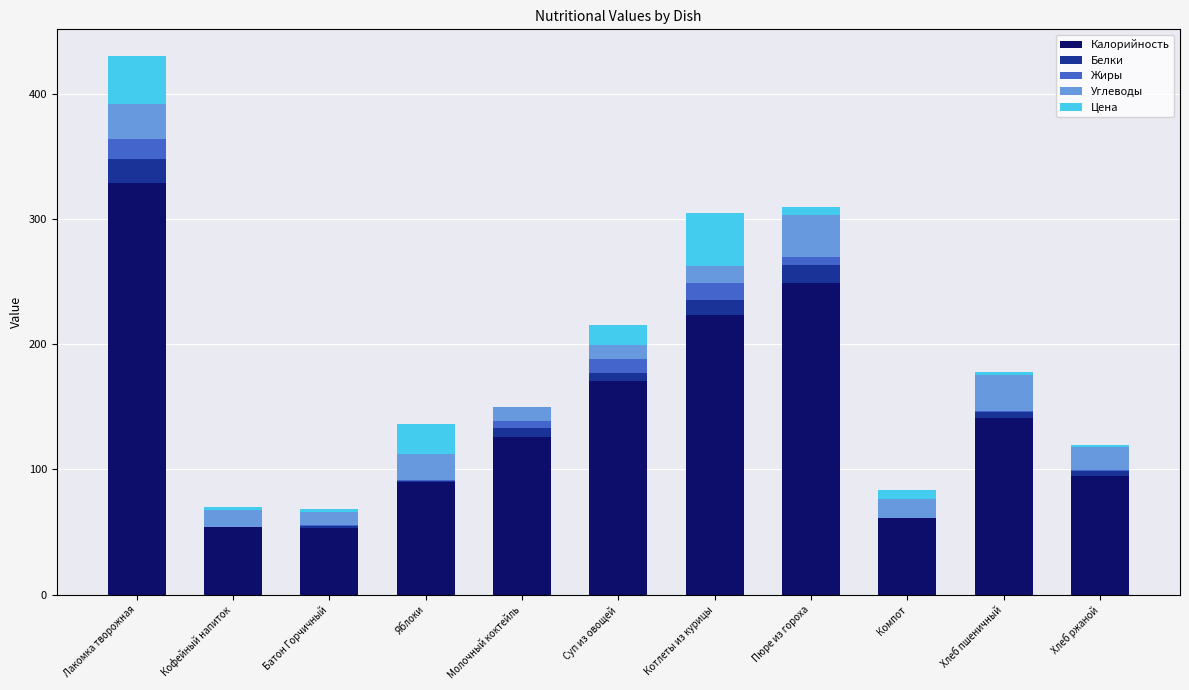

What are all the series names shown in the legend?

Калорийность, Белки, Жиры, Углеводы, Цена